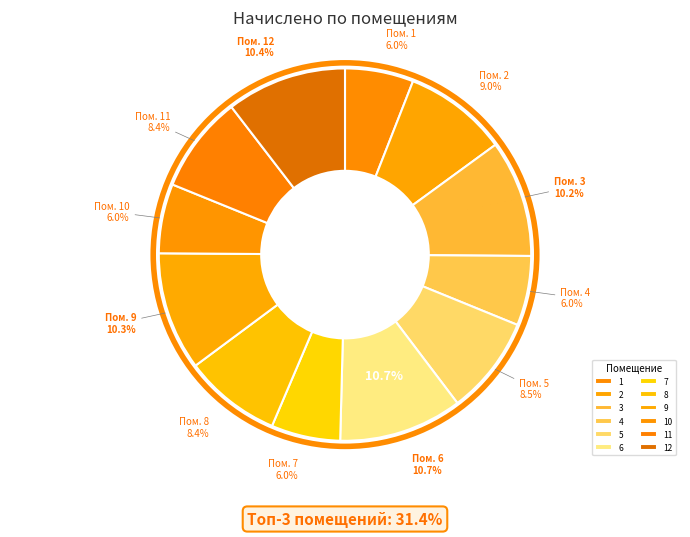

Count the number of slices in the pie.

12